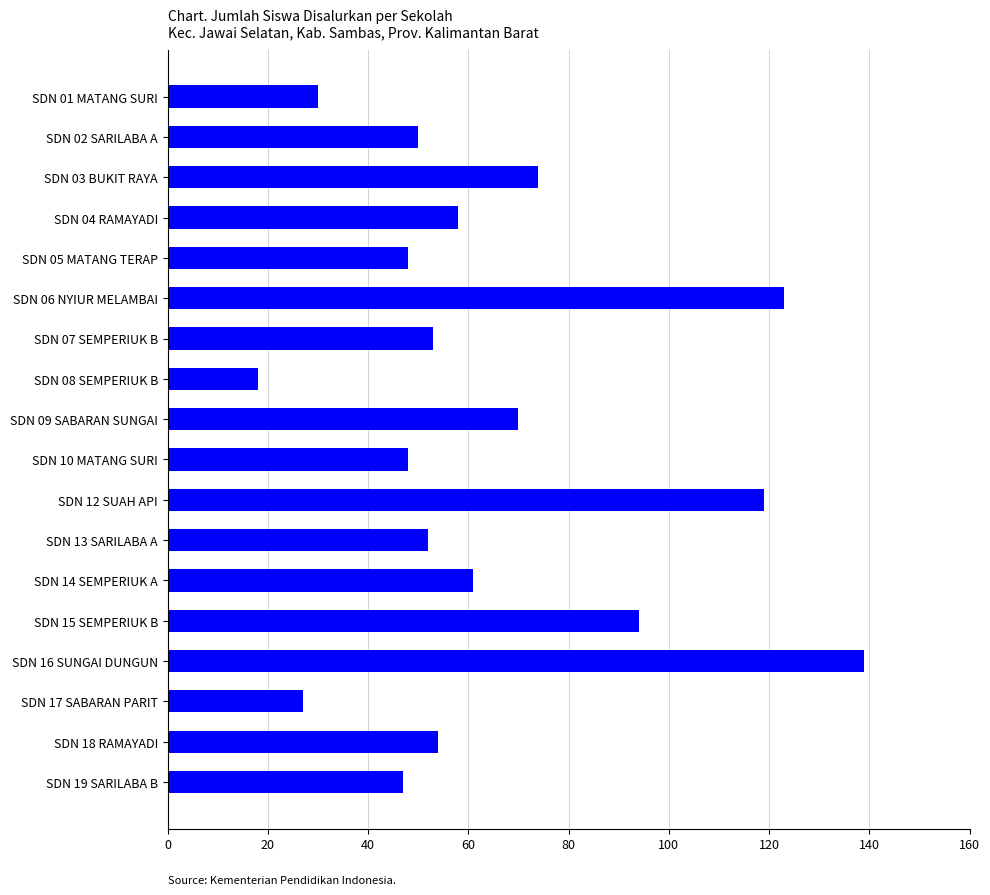

Approximately how many times larger is the value at SDN 02 SARILABA A compared to SDN 01 MATANG SURI?

1.7